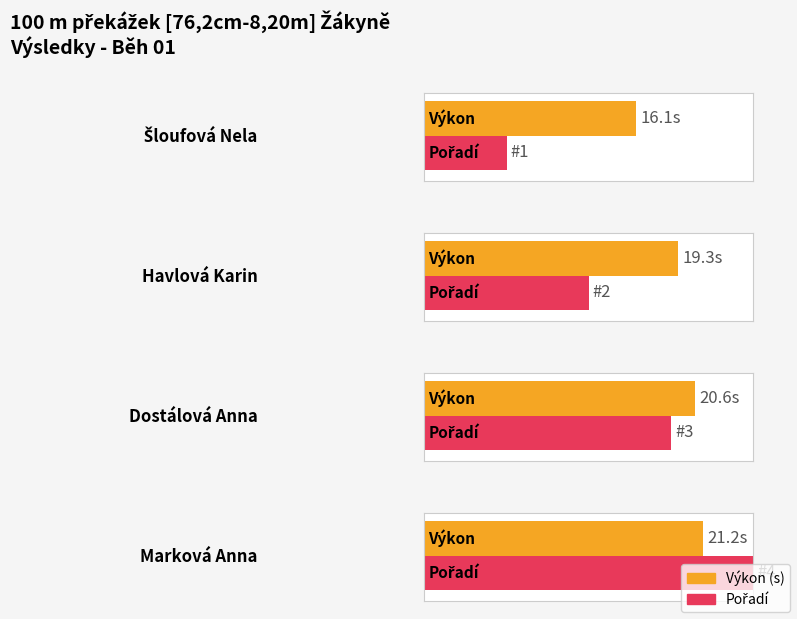

Rank the categories by value from lowest to highest.

Šloufová Nela, Havlová Karin, Dostálová Anna, Marková Anna